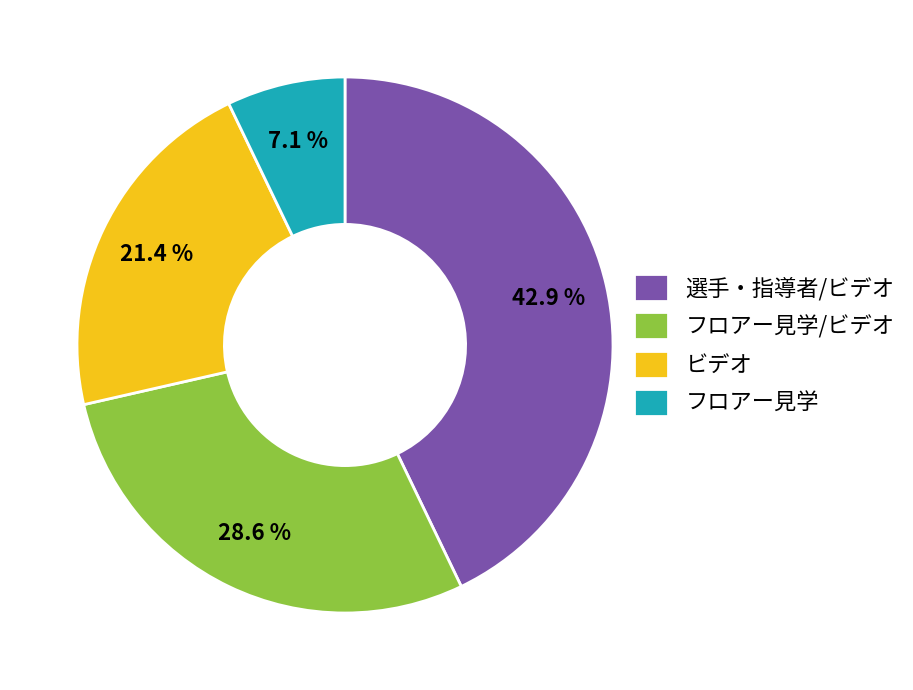

Is 選手・指導者/ビデオ the majority of the pie?

No